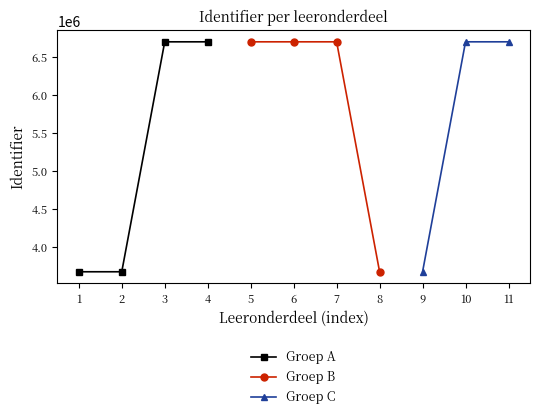

What is the minimum value shown in the chart?

3673420